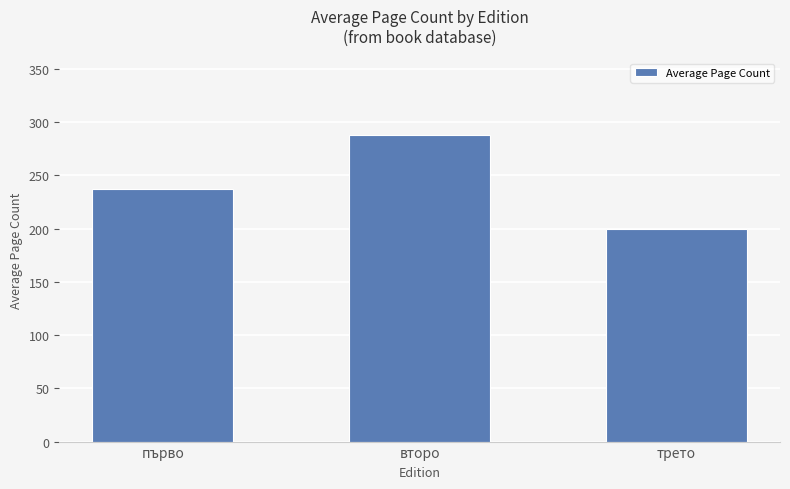

List the labels in order of value, smallest first.

трето, първо, второ